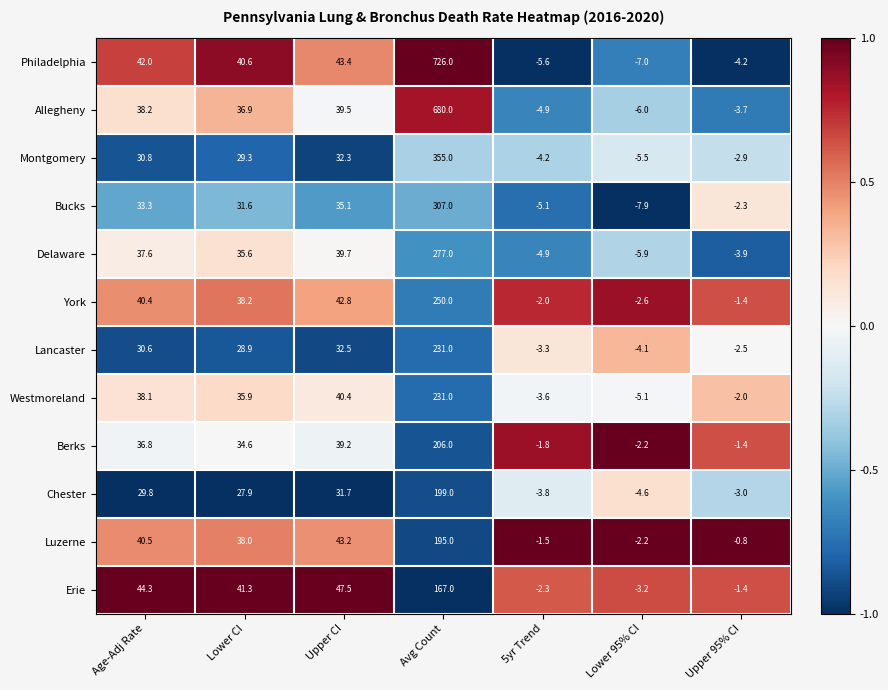

Which series has the widest spread of values?

Philadelphia